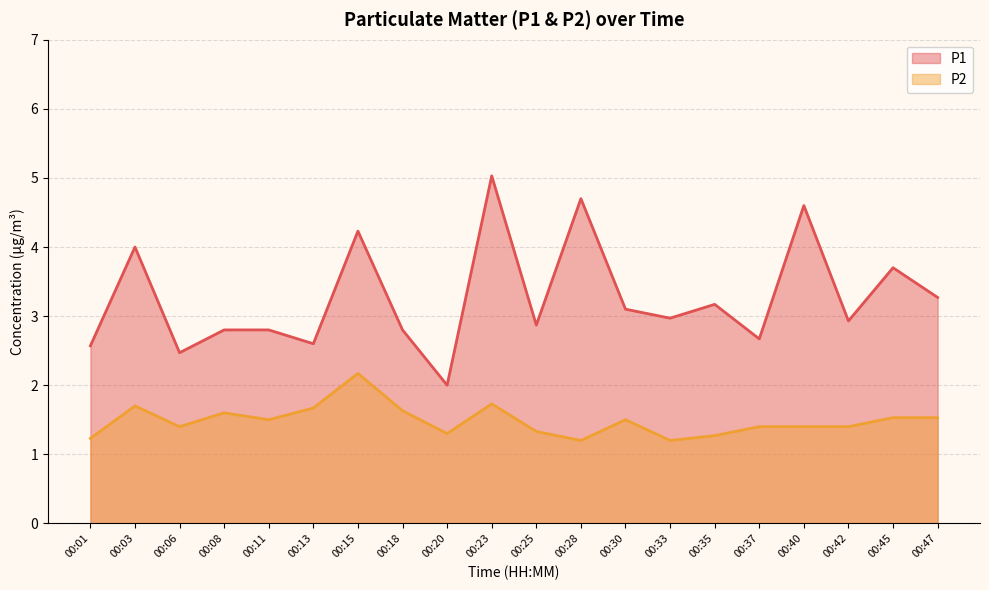

Reading left to right, extract all data points from this chart.

P1: 00:01=2.6	00:03=4.0	00:06=2.5	00:08=2.8	00:11=2.8	00:13=2.6	00:15=4.2	00:18=2.8	00:20=2.0	00:23=5.0	00:25=2.9	00:28=4.7	00:30=3.1	00:33=3.0	00:35=3.2	00:37=2.7	00:40=4.6	00:42=2.9	00:45=3.7	00:47=3.3
P2: 00:01=1.2	00:03=1.7	00:06=1.4	00:08=1.6	00:11=1.5	00:13=1.7	00:15=2.2	00:18=1.6	00:20=1.3	00:23=1.7	00:25=1.3	00:28=1.2	00:30=1.5	00:33=1.2	00:35=1.3	00:37=1.4	00:40=1.4	00:42=1.4	00:45=1.5	00:47=1.5